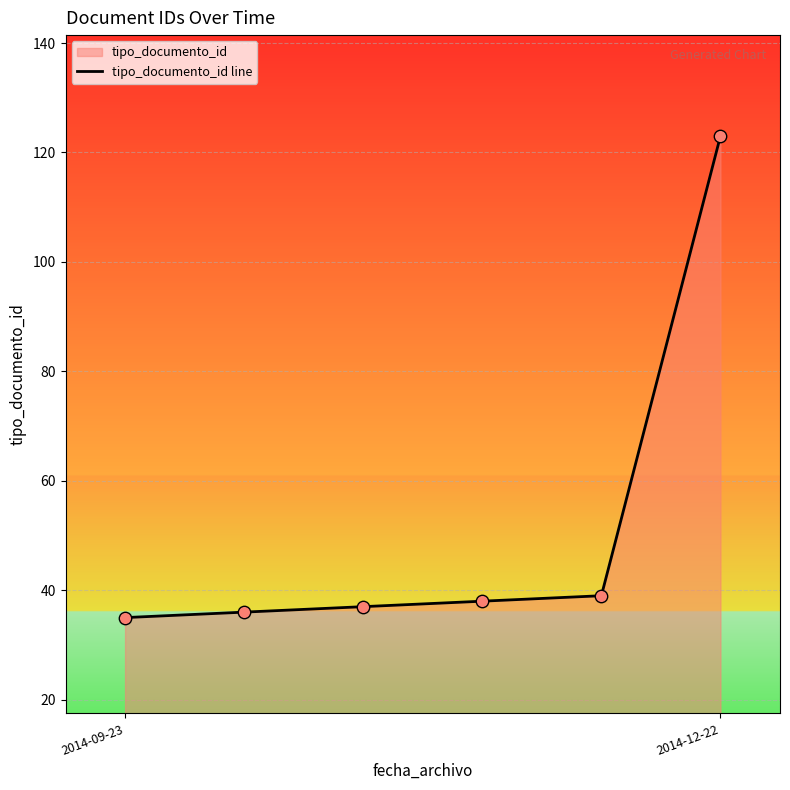

Approximately how many times larger is the value at 3 compared to 2?

1.0